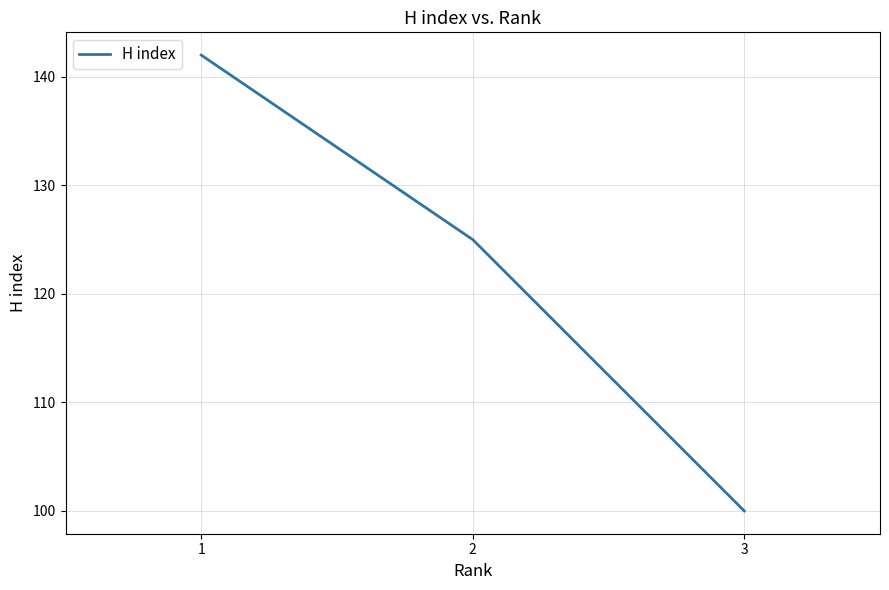

What is the ratio of the value at 3 to the value at 2?

0.8